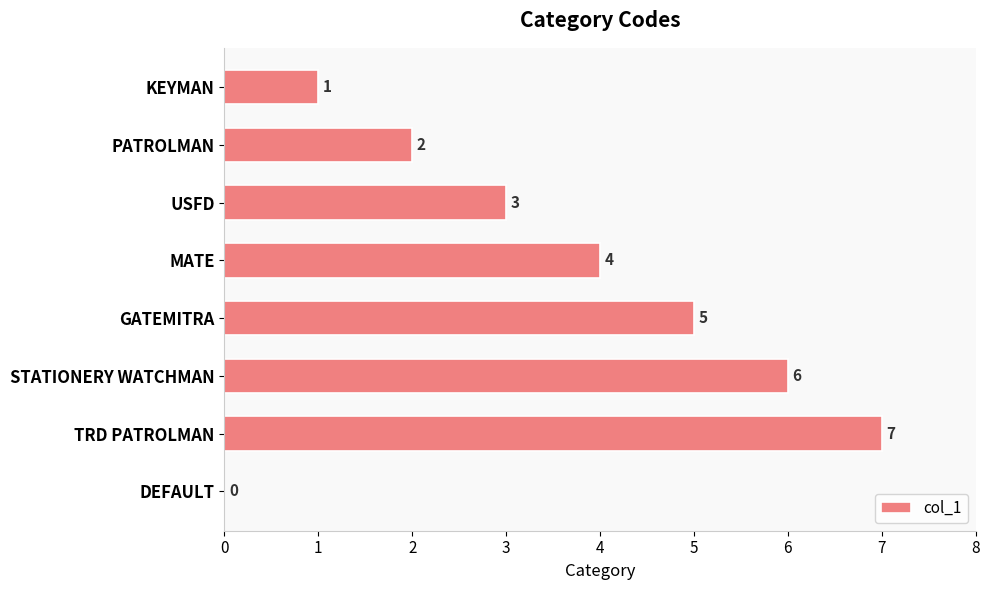

Reading bottom to top, list all the values displayed in this chart.

DEFAULT=0	TRD PATROLMAN=7	STATIONERY WATCHMAN=6	GATEMITRA=5	MATE=4	USFD=3	PATROLMAN=2	KEYMAN=1